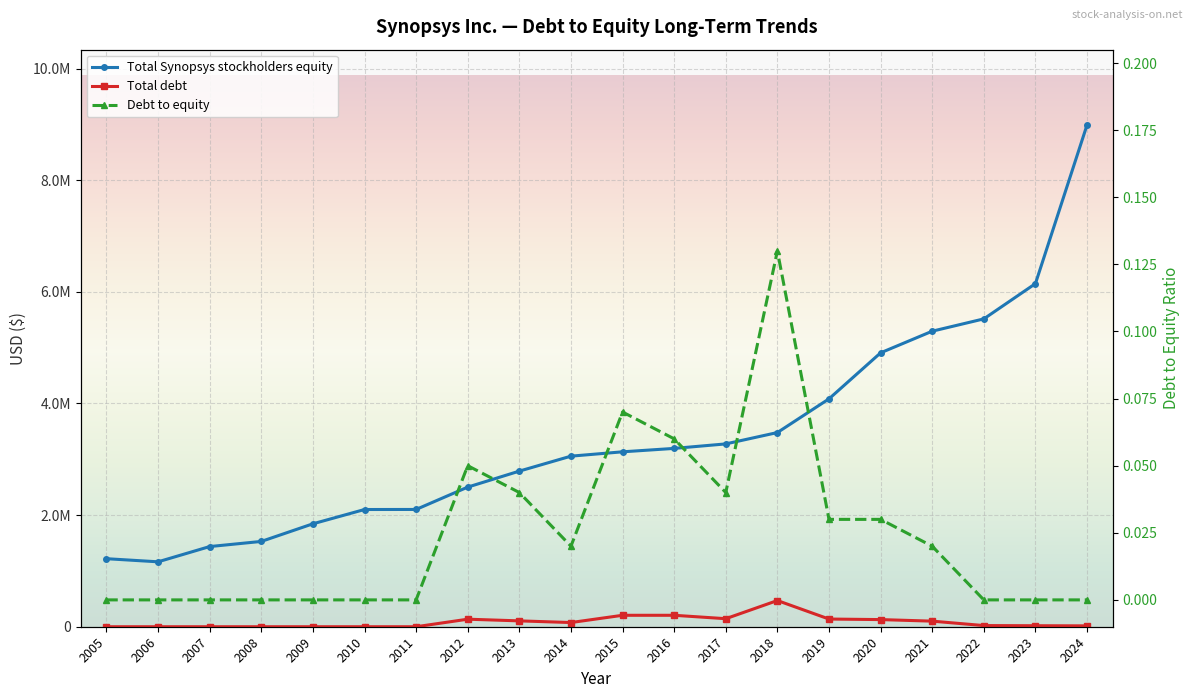

At which label does Debt to equity reach its peak?

2018